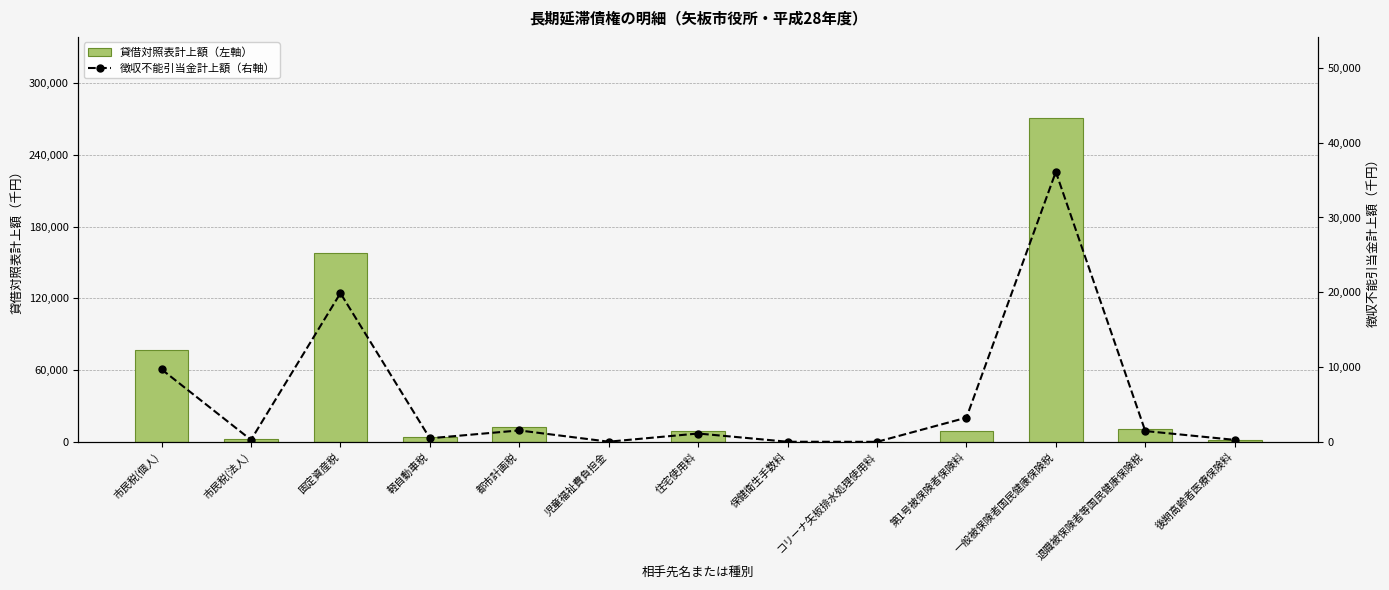

What is the highest value of the 貸借対照表計上額（左軸） series?

270834319